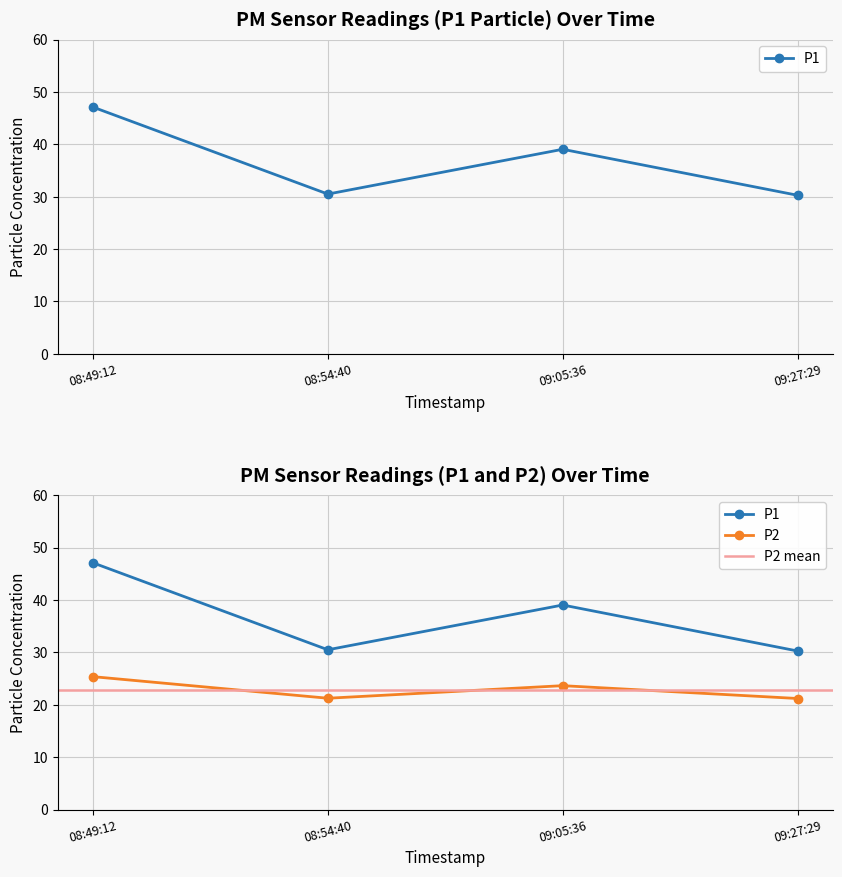

Where does the P2 series first go above 23?

08:49:12